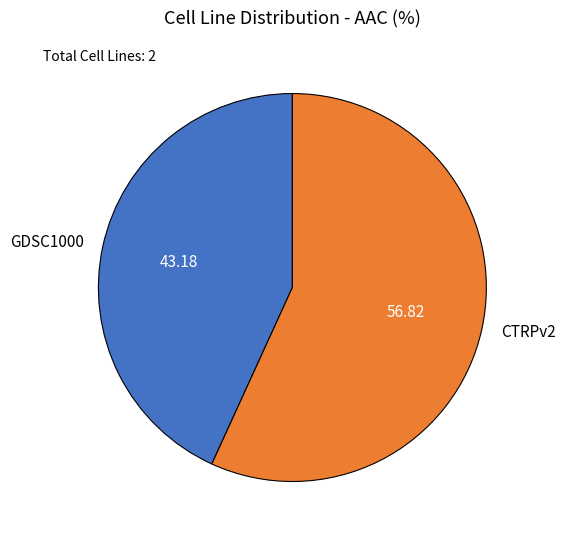

Is the sum of GDSC1000 and CTRPv2 greater than half?

Yes